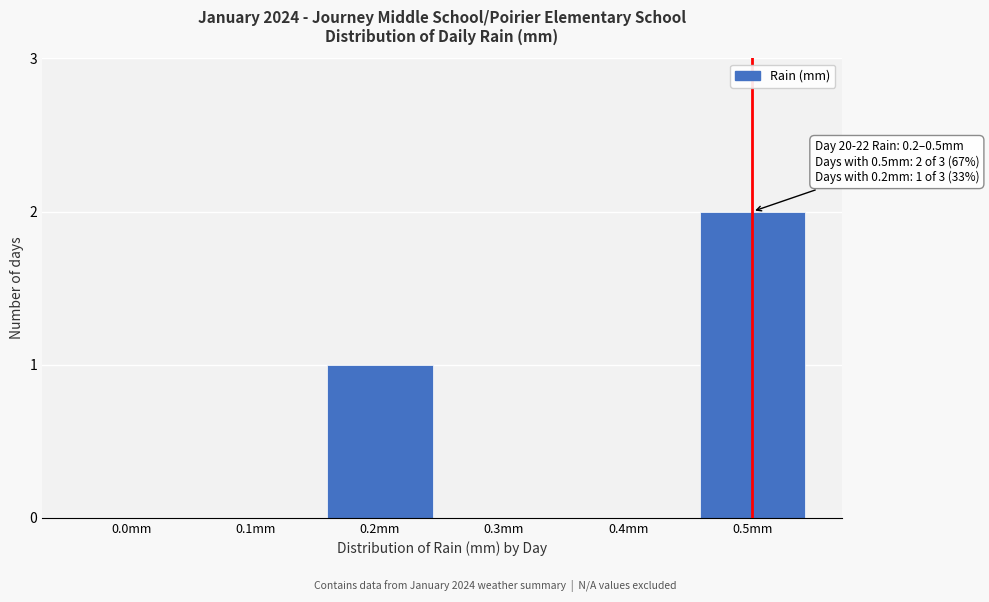

Reading left to right, list all the values displayed in this chart.

0.0mm=0	0.1mm=0	0.2mm=1	0.3mm=0	0.4mm=0	0.5mm=2